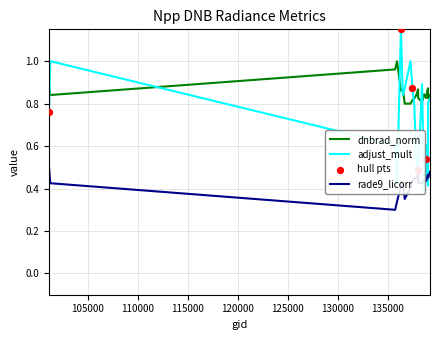

At how many categories does at least one series exceed 0?

20